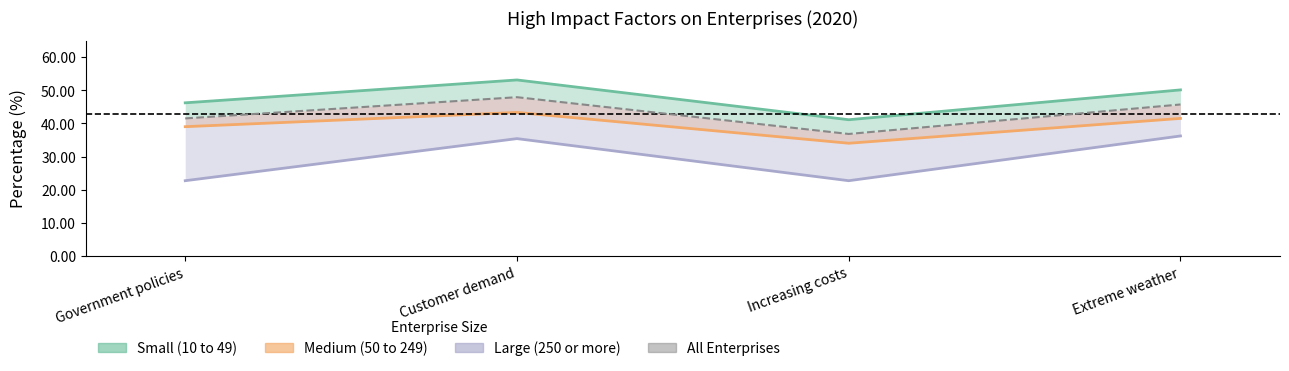

What is the difference between the maximum and second lowest values in the All Enterprises series?

6.4